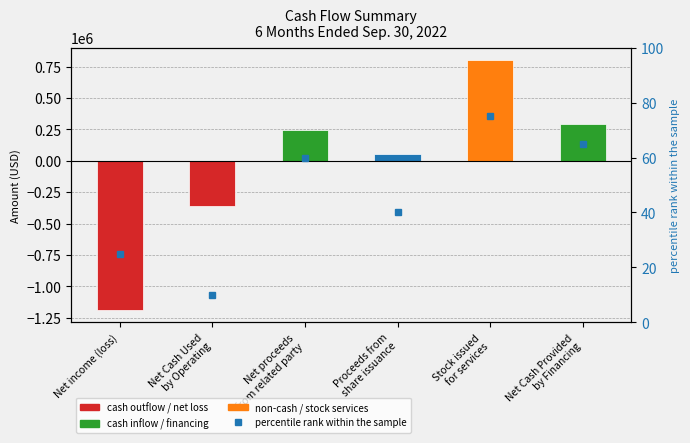

Reading left to right, list all the values displayed in this chart.

Net income (loss)=25	Net Cash Used
by Operating=10	Net proceeds
from related party=60	Proceeds from
share issuance=40	Stock issued
for services=75	Net Cash Provided
by Financing=65